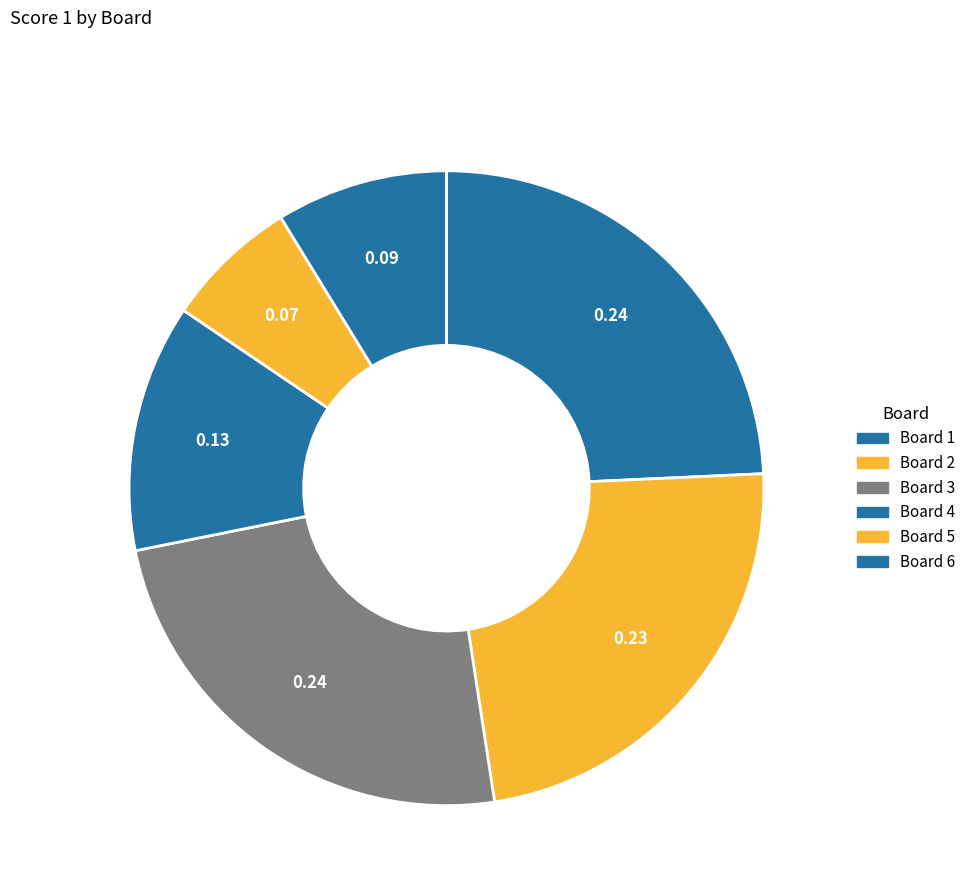

Is there any slice that represents more than half of the pie?

No